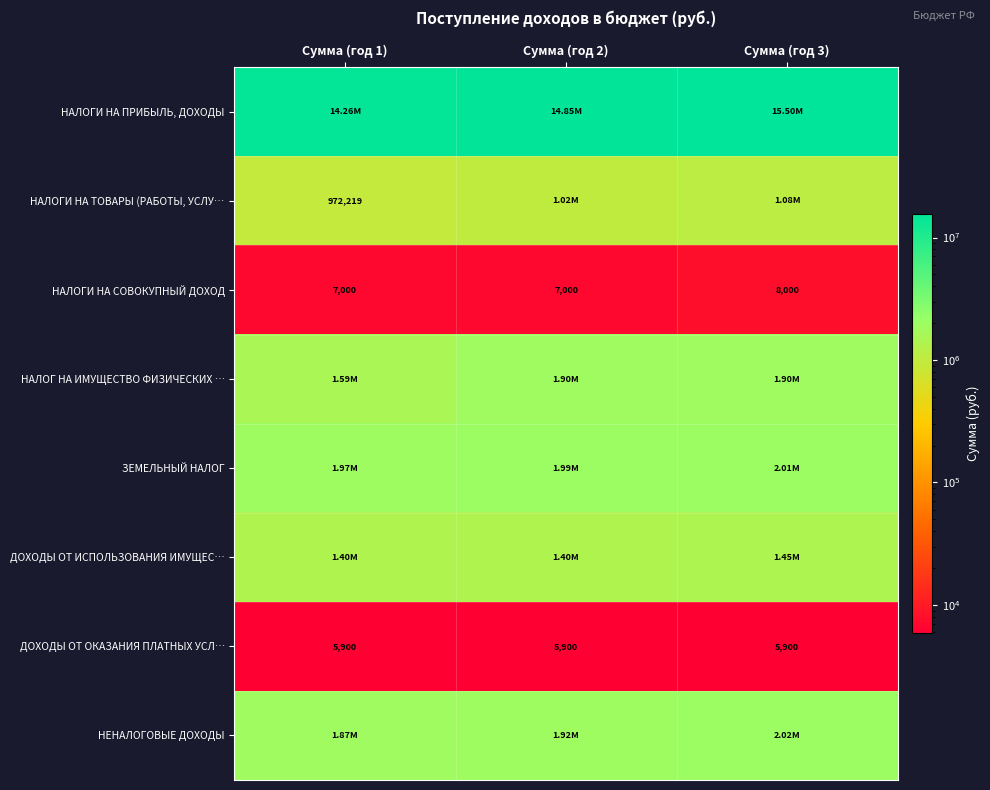

Is it true that НАЛОГИ НА СОВОКУПНЫЙ ДОХОД equals 8000 at Сумма (год 3)?

True